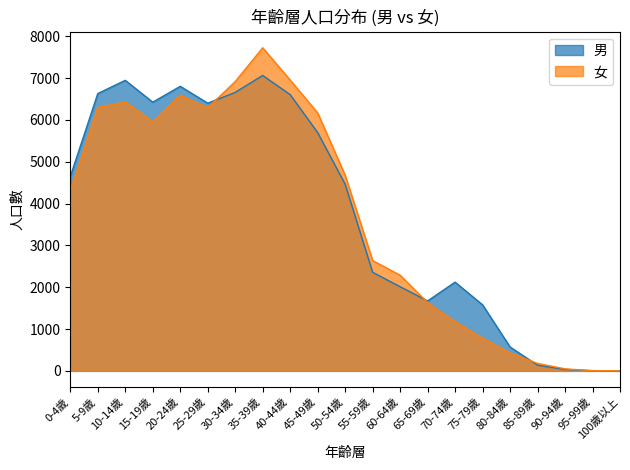

What are all the series names shown in the legend?

男, 女